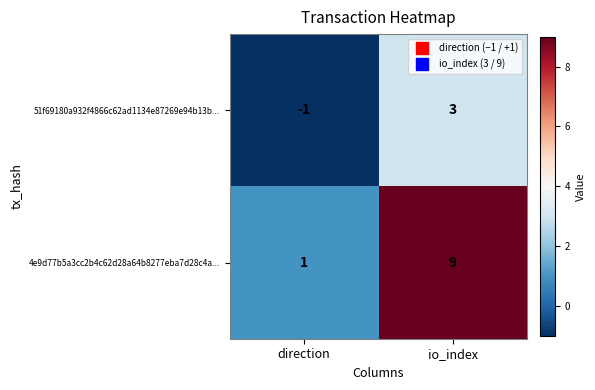

Which series has the largest total across all categories?

4e9d77b5a3cc2b4c62d28a64b8277eba7d28c4a...